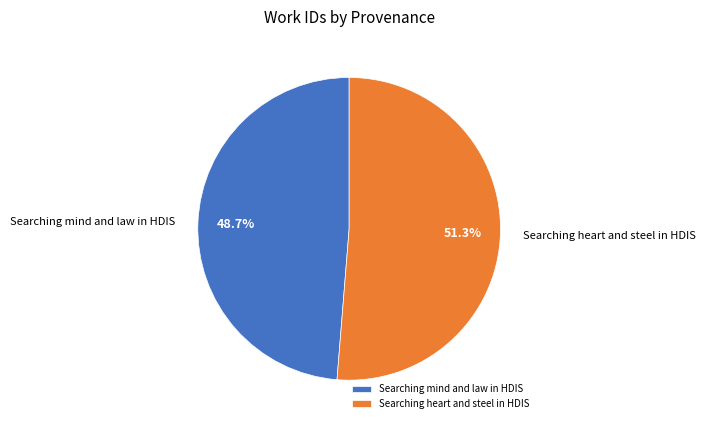

Count the number of slices in the pie.

2